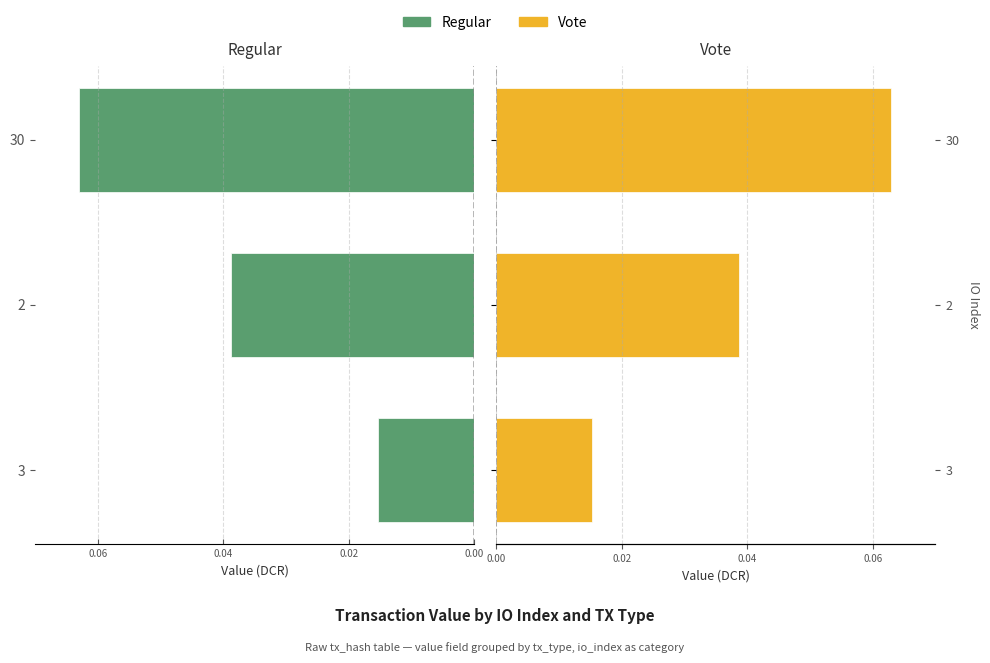

Rank the categories by Regular value from lowest to highest.

0.00, 0.02, 0.04